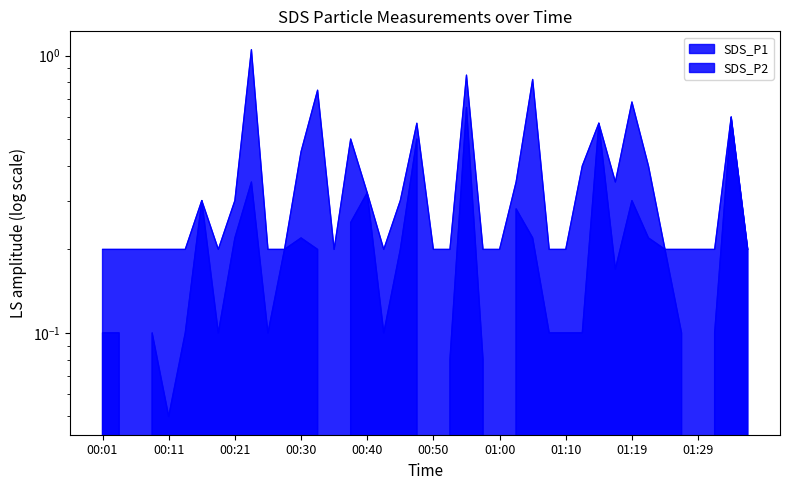

List the labels in order of SDS_P2 value, largest first.

00:55, 01:34, 01:15, 00:47, 00:23, 00:40, 00:16, 01:19, 01:02, 00:38, 00:21, 00:30, 01:04, 01:22, 00:28, 00:33, 00:45, 01:24, 01:37, 01:17, 00:01, 00:03, 00:08, 00:13, 00:18, 00:25, 00:42, 01:07, 01:10, 01:12, 01:27, 01:32, 00:52, 00:57, 00:11, 00:06, 00:35, 00:50, 01:00, 01:29